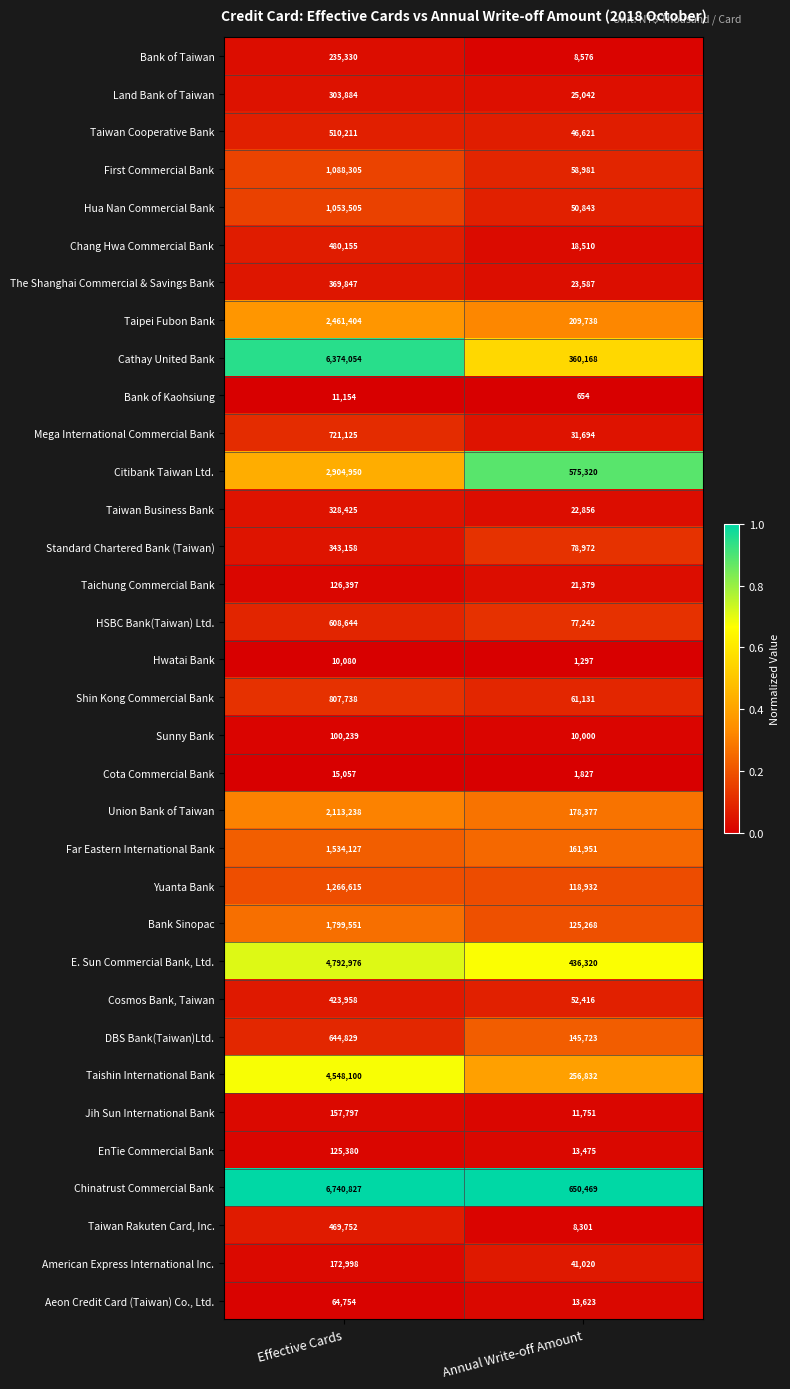

What is the difference between the Standard Chartered Bank (Taiwan) values at Effective Cards and Annual Write-off Amount?

264186